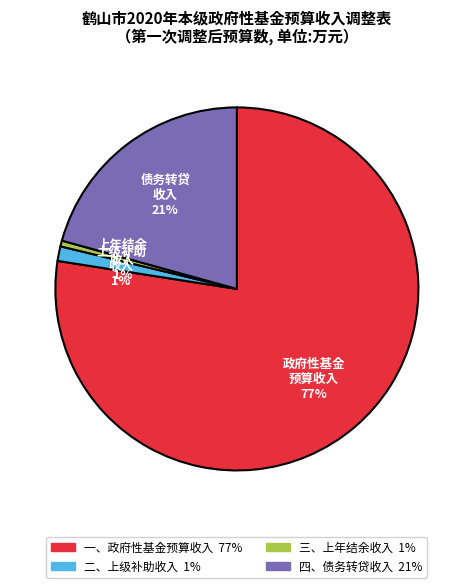

How many segments does this pie chart have?

4